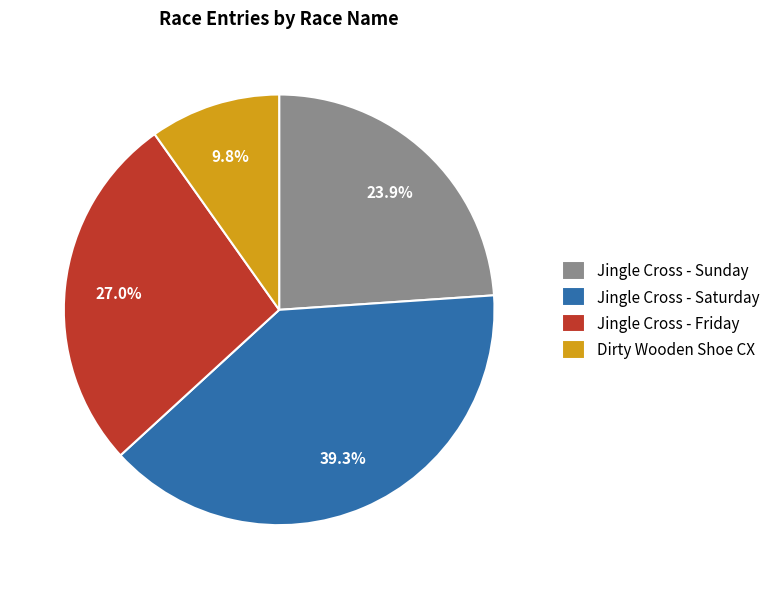

Do Dirty Wooden Shoe CX and Jingle Cross - Sunday together represent more than half of the pie?

No